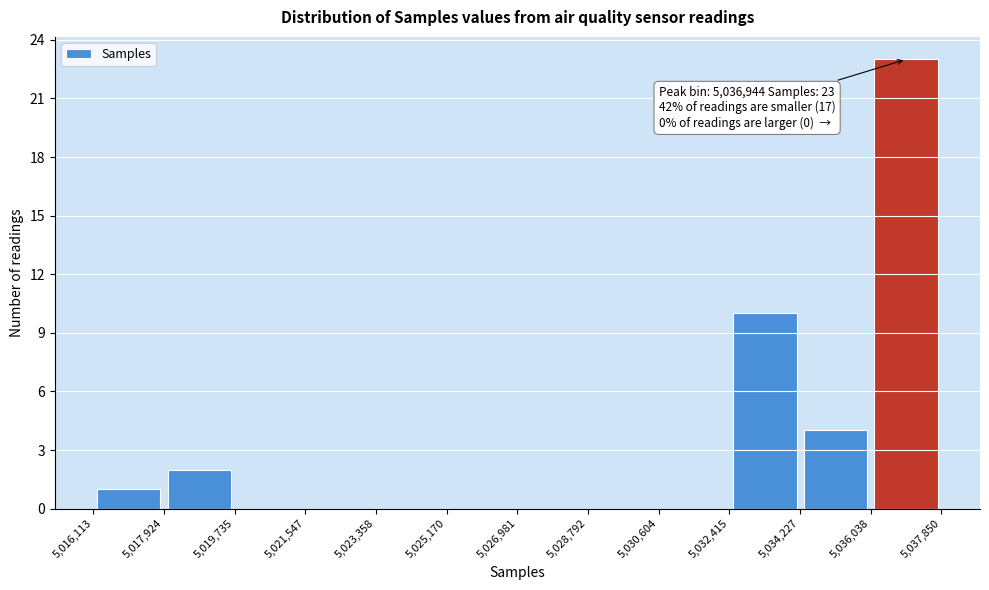

Which range on the x-axis has the tallest bar?

5,036,038 to 5,037,850